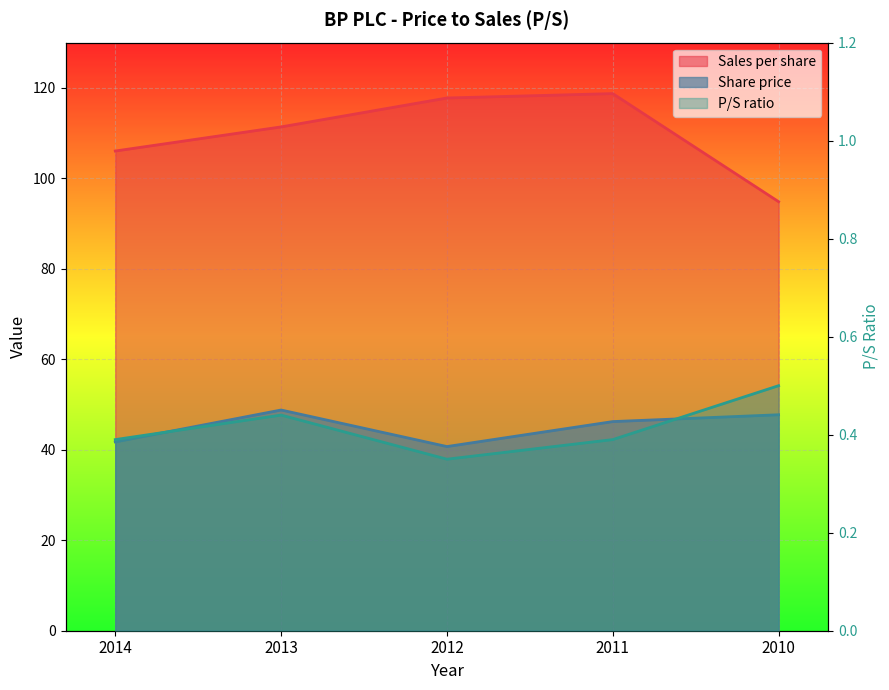

Rank the series by their average value, from lowest to highest.

P/S ratio, Share price, Sales per share